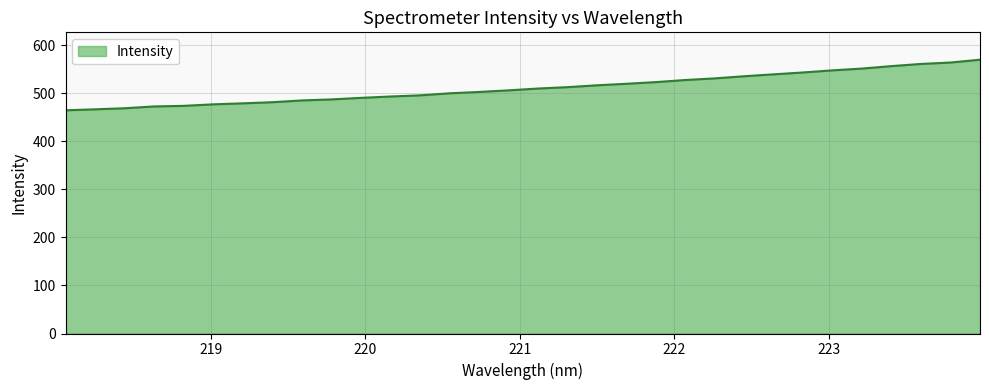

What is the smallest value displayed?

464.9